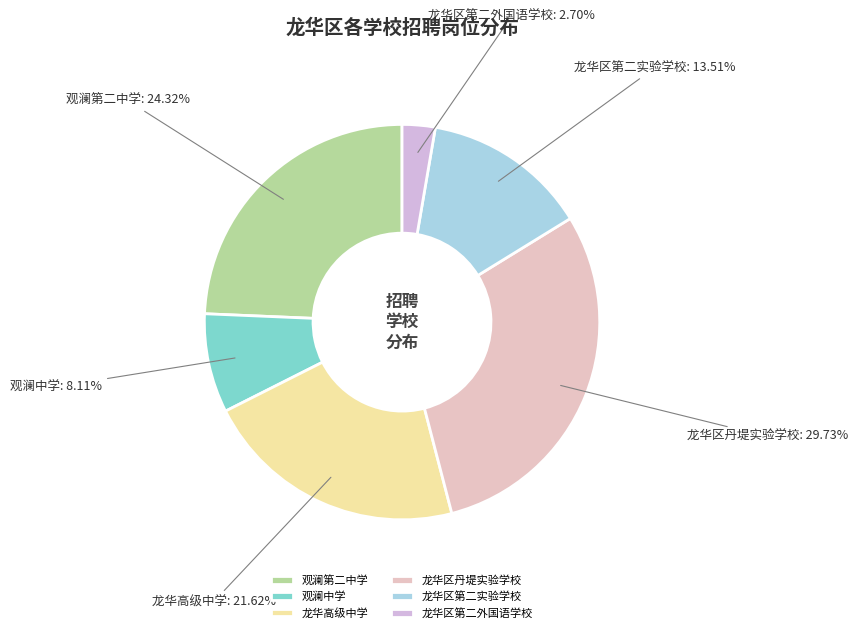

Do 龙华区丹堤实验学校 and 观澜第二中学 together represent more than half of the pie?

Yes